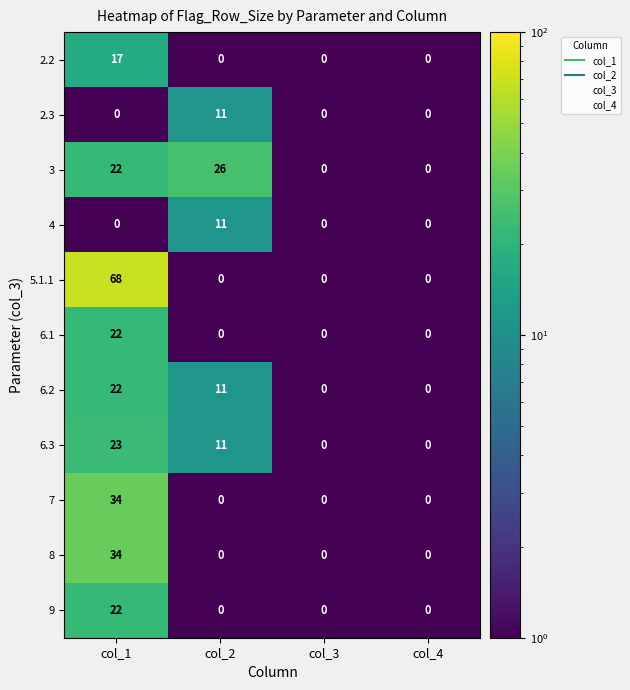

The value of 8 at col_4 is -24. True or false?

False